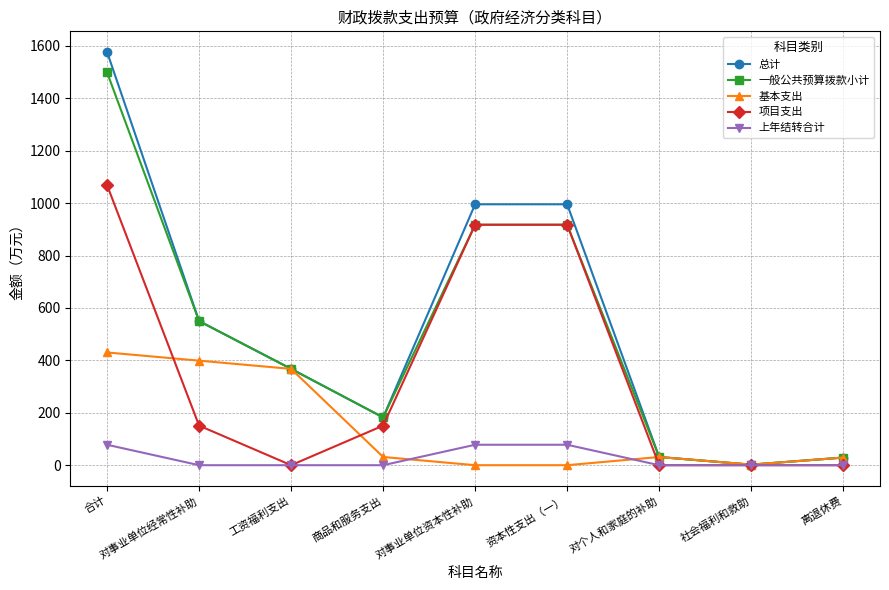

The value of 一般公共预算拨款小计 at 对事业单位经常性补助 is 985.7. True or false?

False